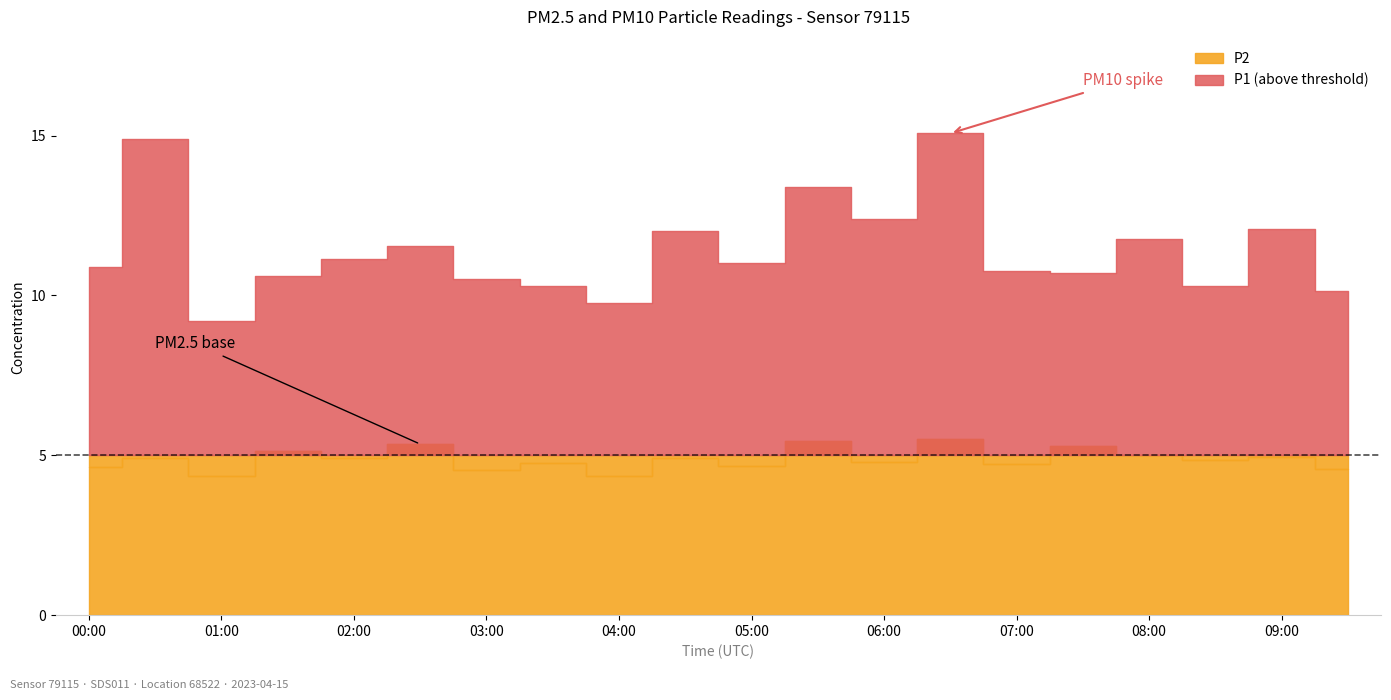

What is the difference between the second highest and minimum values in the P1 series?

5.7